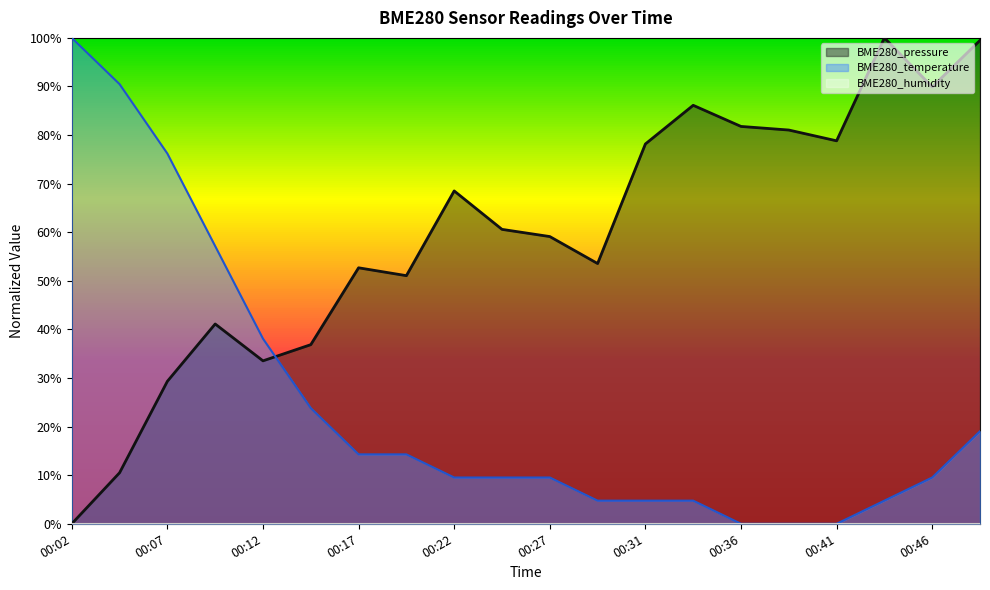

What is the value of the BME280_temperature point at the 8th from the left?

0.1